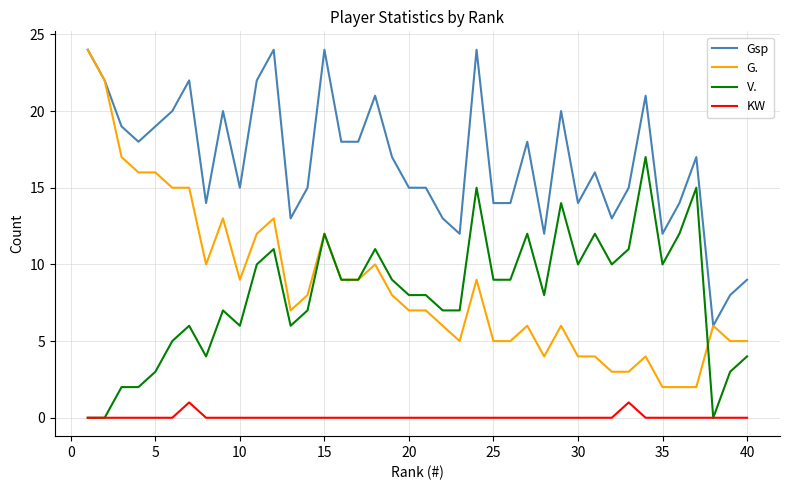

Which series has the largest range (max minus min)?

G.